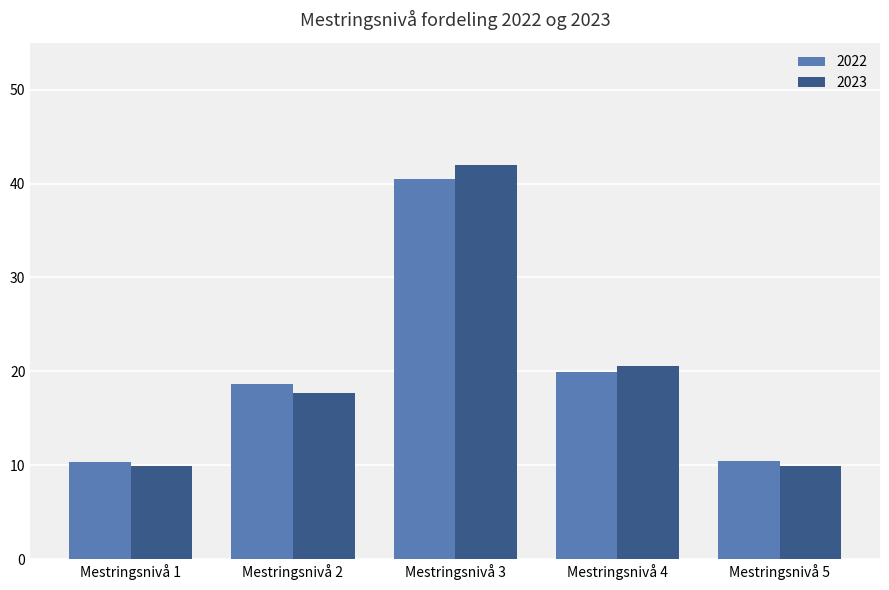

What is the spread (max minus min) of values at Mestringsnivå 2?

1.0